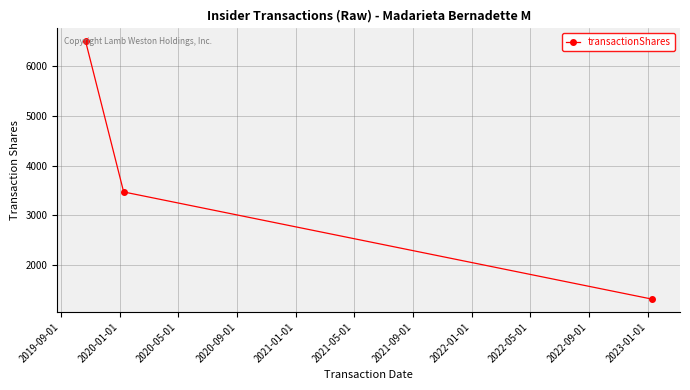

What is the greatest value displayed?

6500